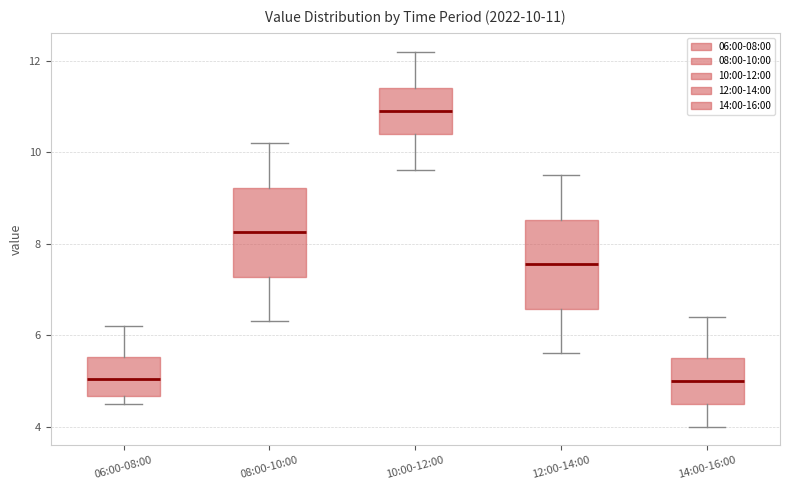

Which box's median line is the highest?

10:00-12:00